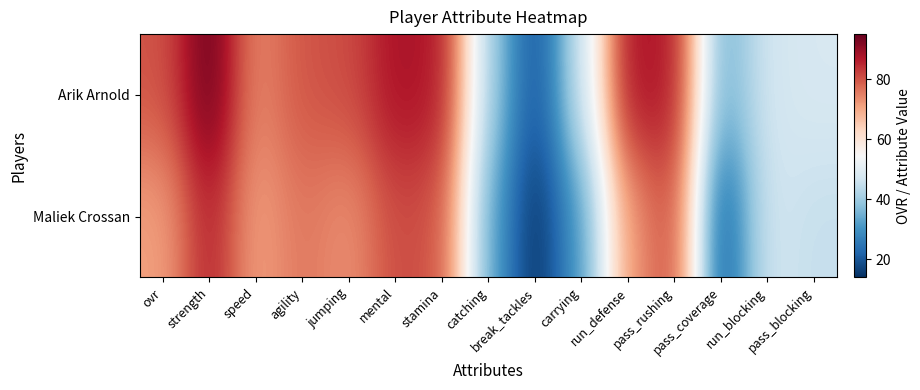

Rank the series by their average value, from lowest to highest.

Maliek Crossan, Arik Arnold